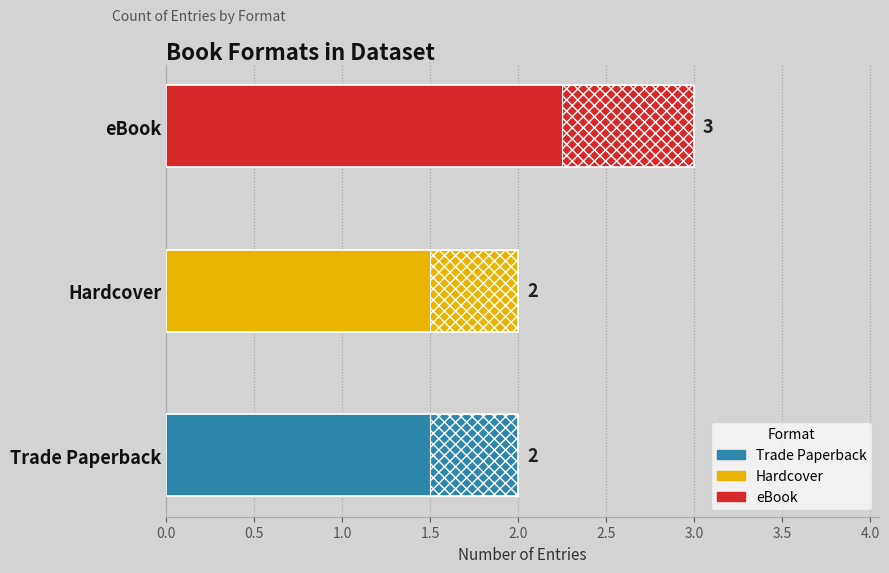

What is the average value?

2